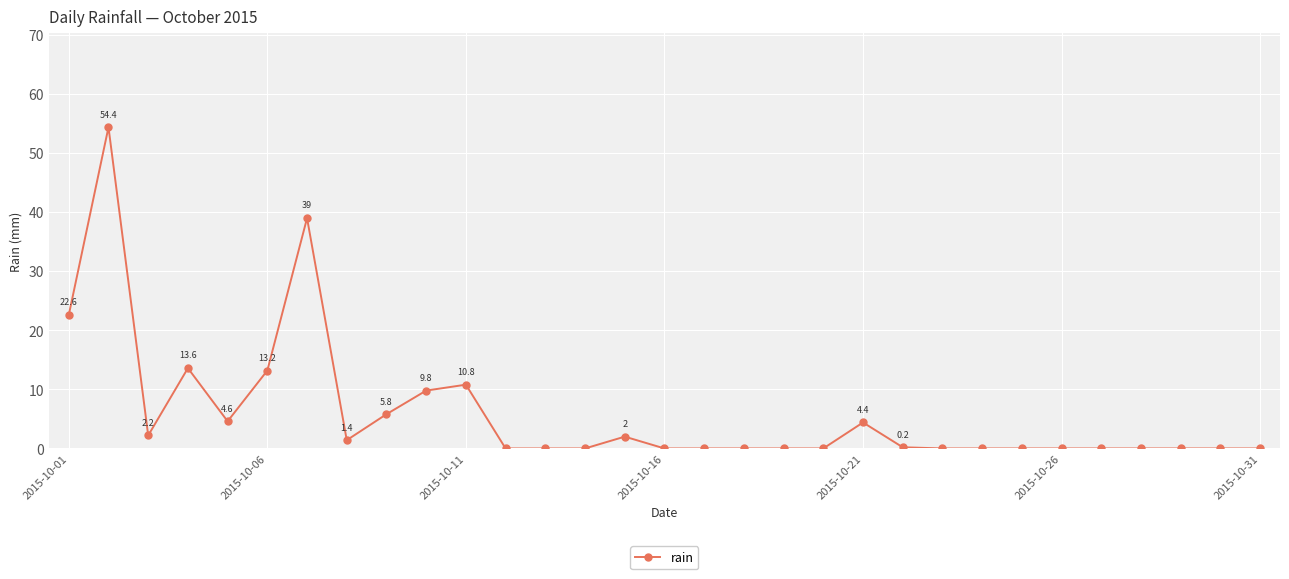

What is the greatest value displayed?

54.4